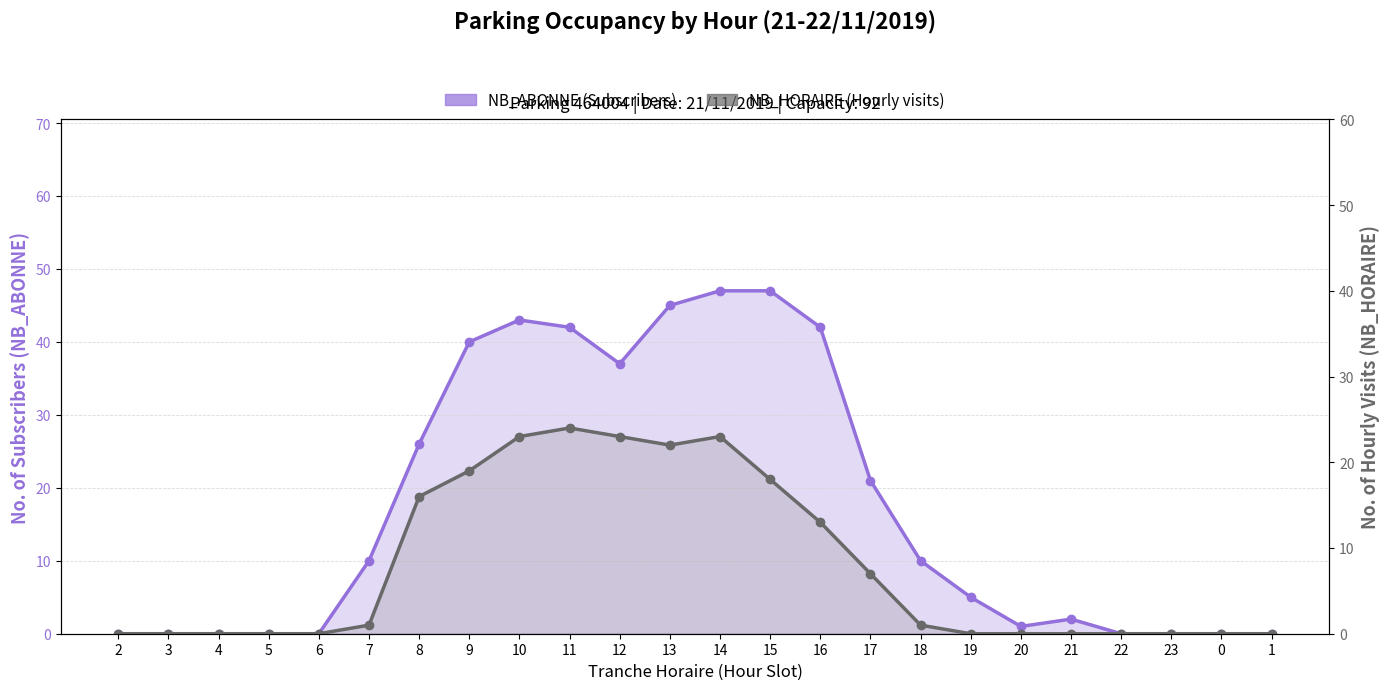

How many series are shown in this chart?

2